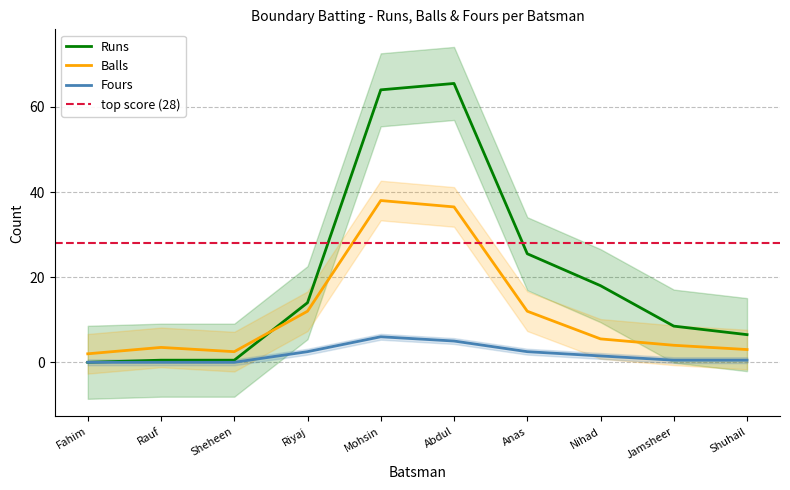

What is the average value of the Fours series?

1.9